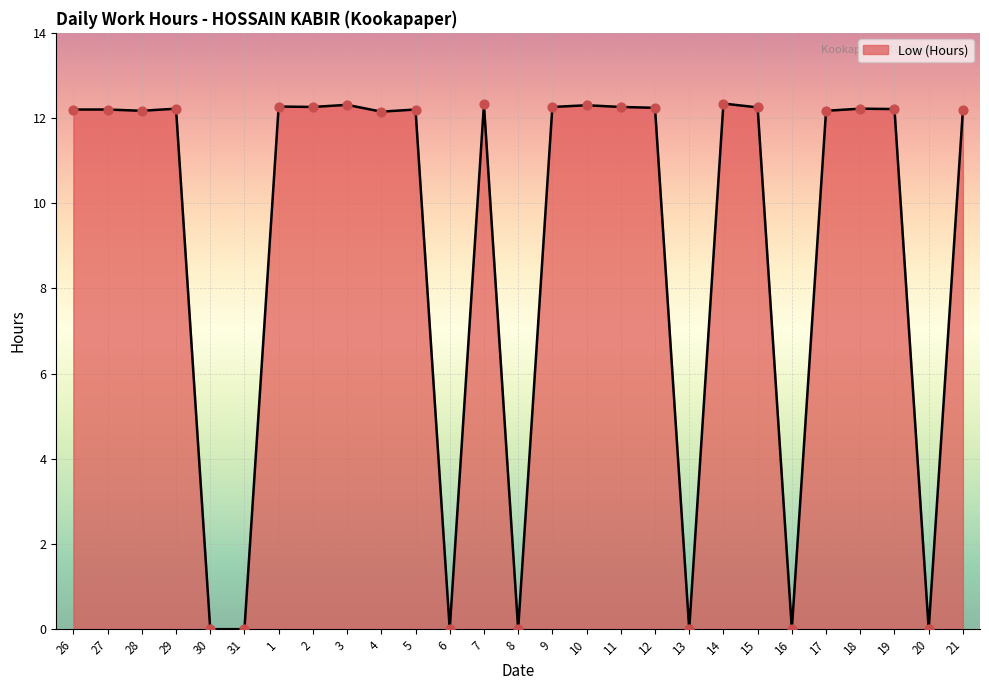

What is the difference between the maximum and minimum values?

12.3